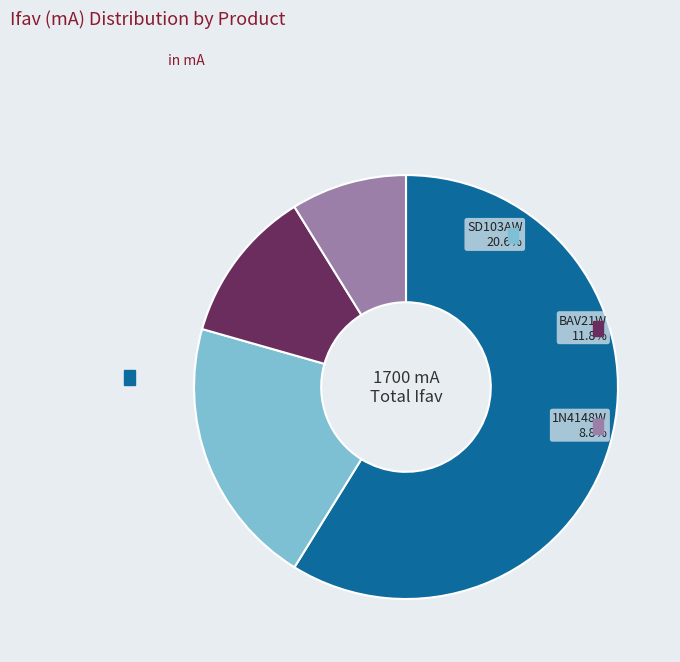

Which slice is the smallest?

1N4148W (Ifav=150 mA)